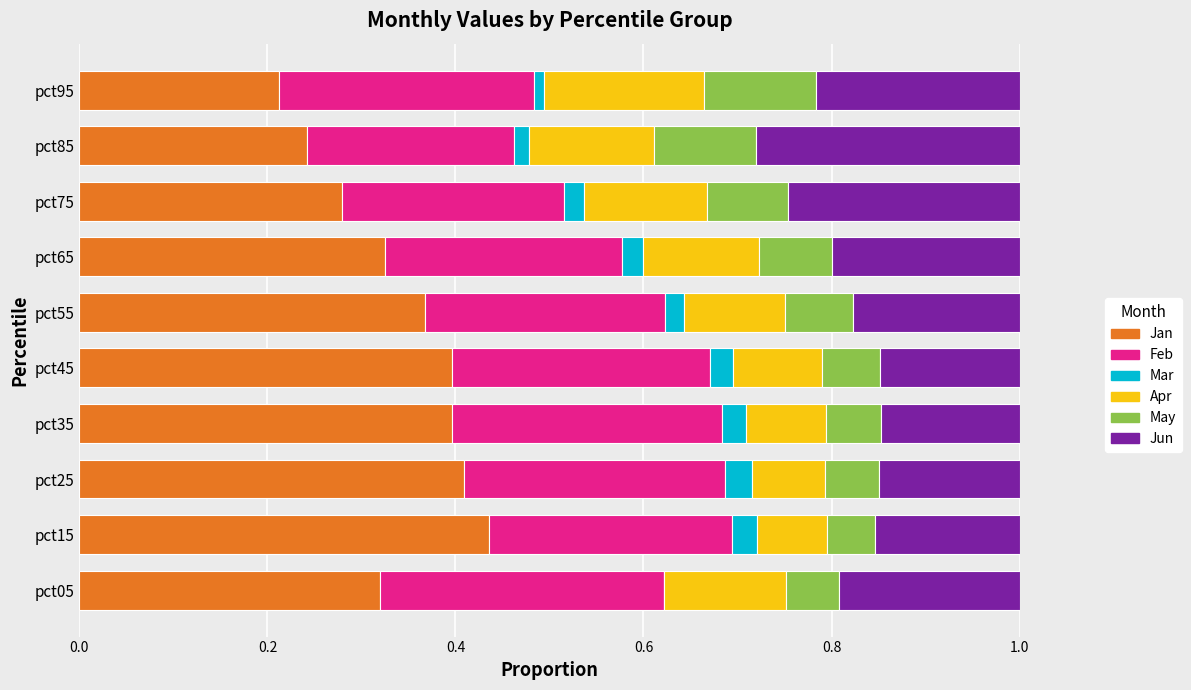

At which label does Jan reach its peak?

pct15